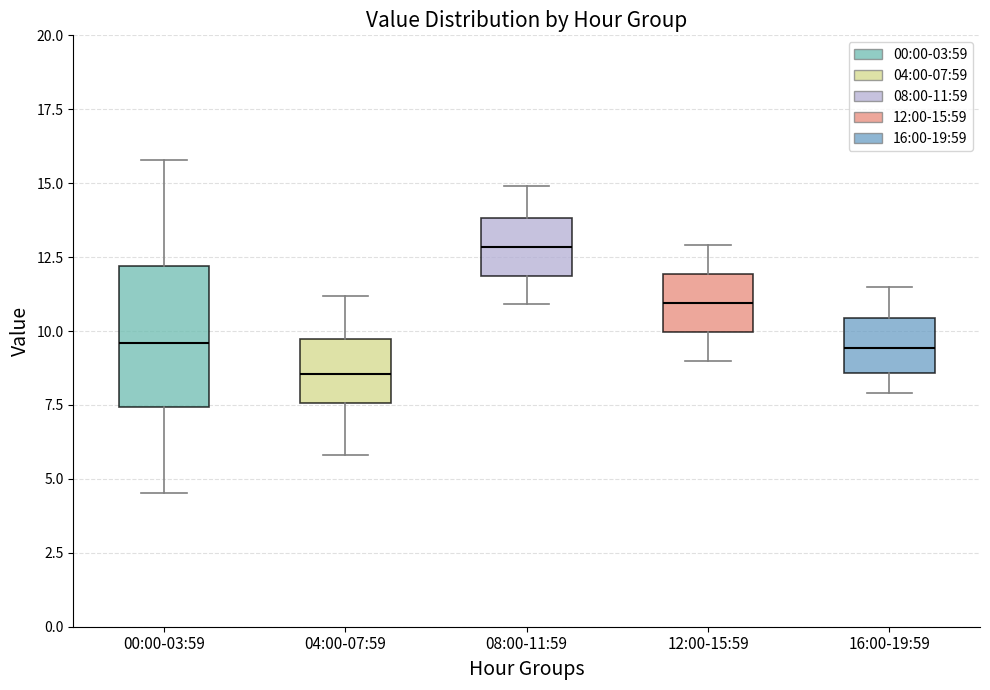

Which box's median line is the lowest?

04:00-07:59